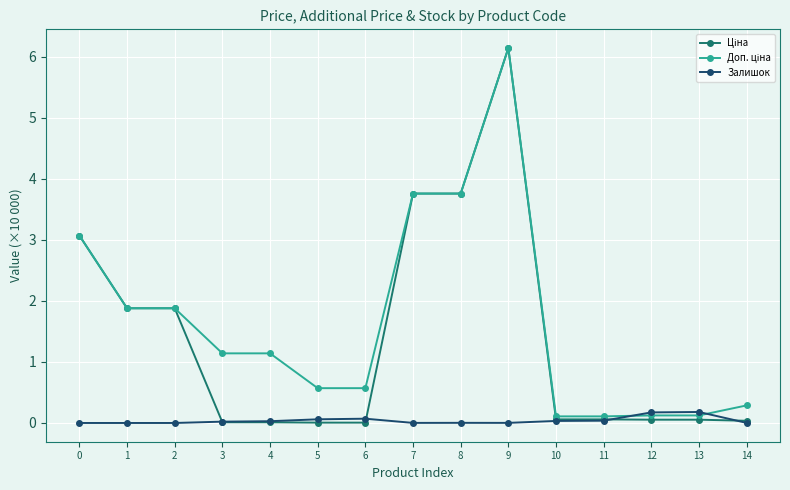

Does the chart have visible grid lines?

Yes